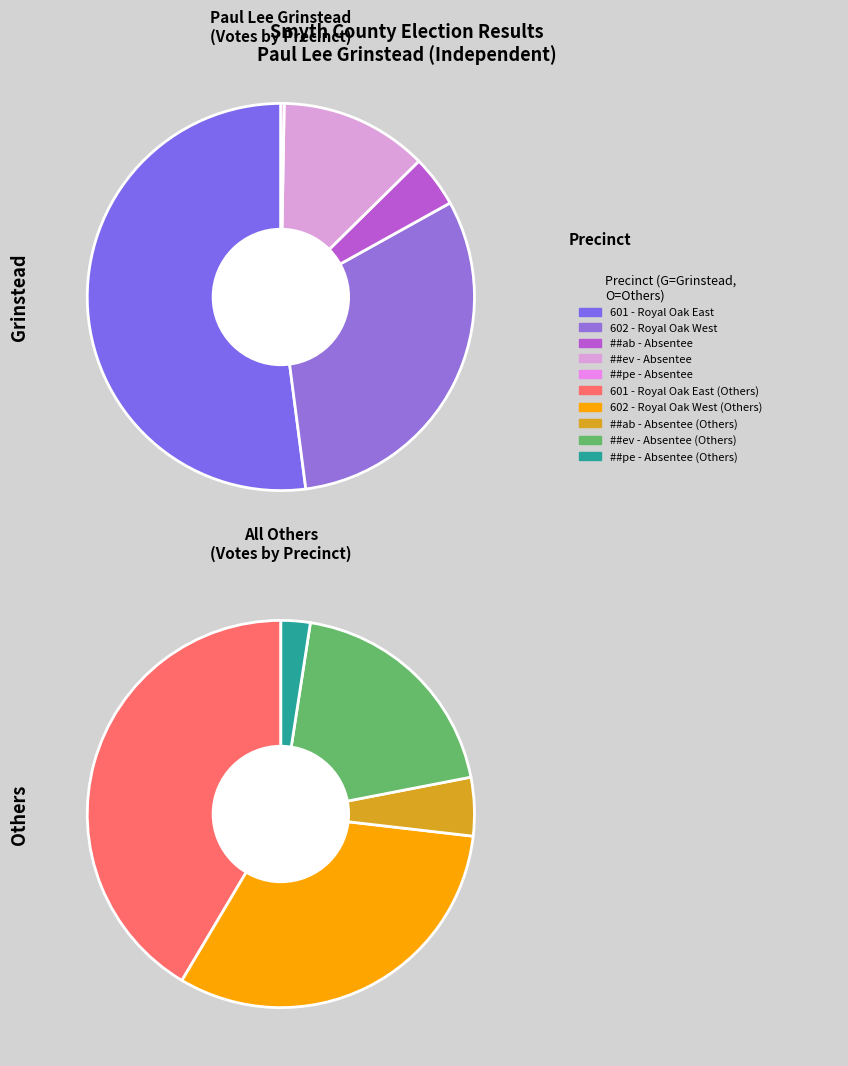

Is it true that 602 - Royal Oak West is 18% of the pie?

False